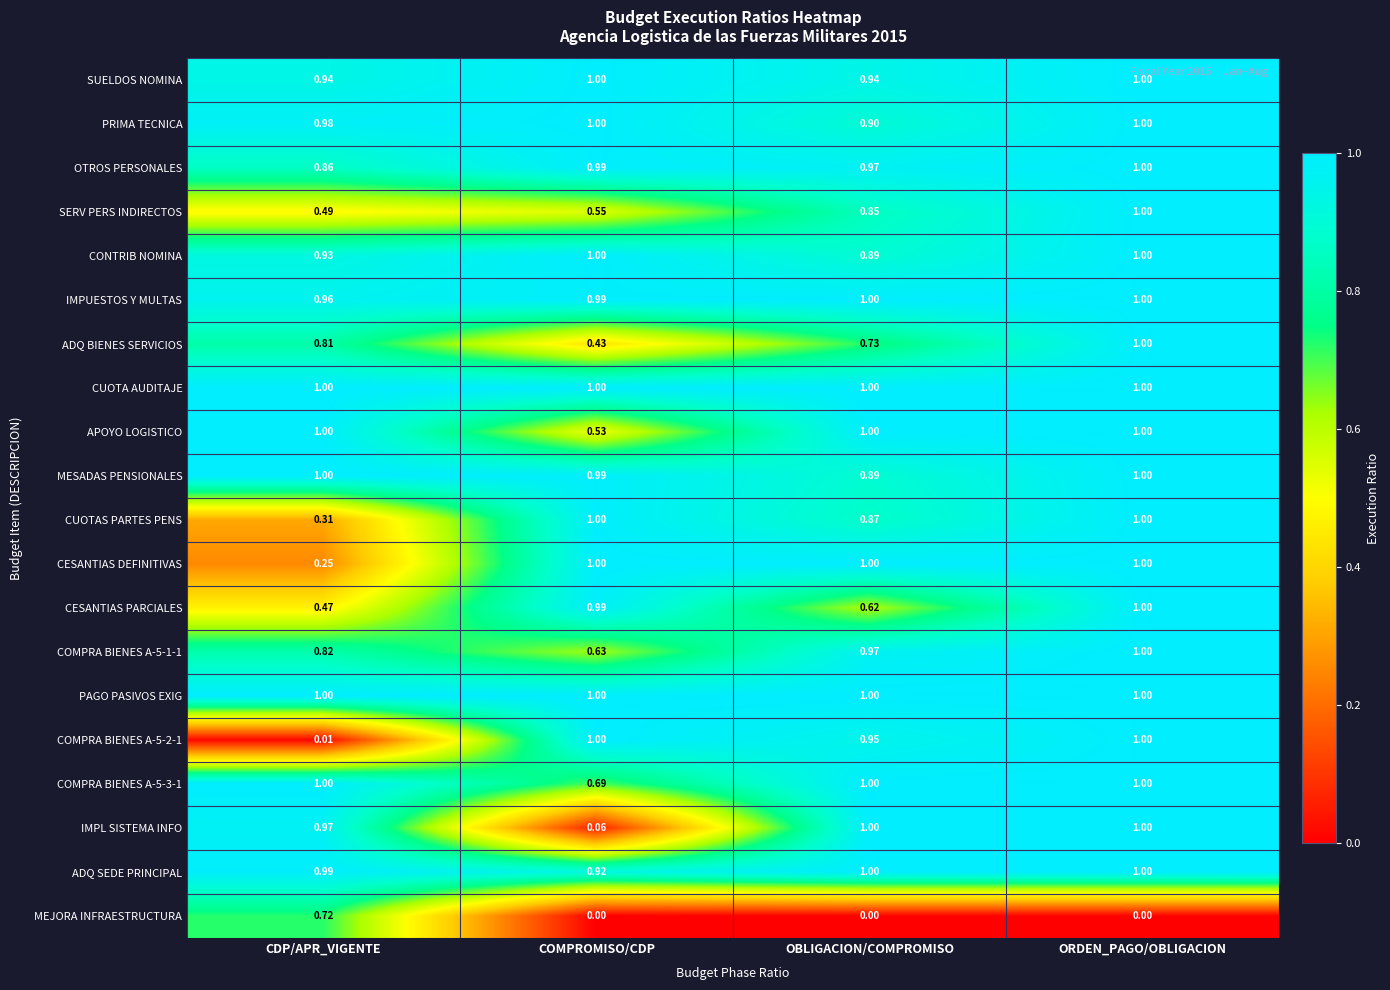

Which category has the lowest value in the COMPRA BIENES A-5-3-1 series?

COMPROMISO/CDP